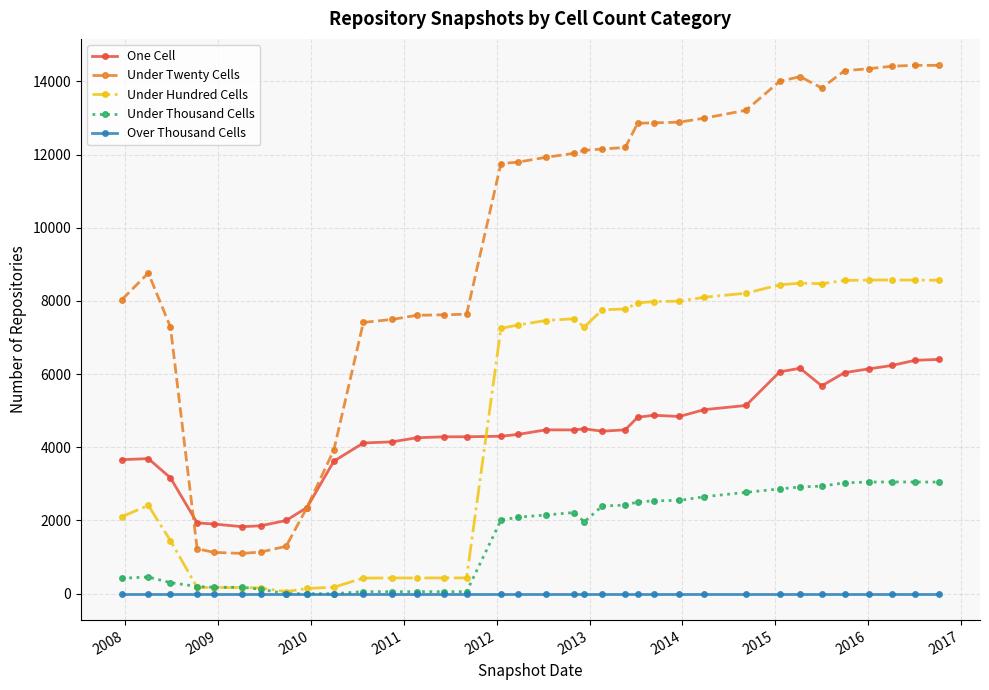

What are all the series names shown in the legend?

One Cell, Under Twenty Cells, Under Hundred Cells, Under Thousand Cells, Over Thousand Cells